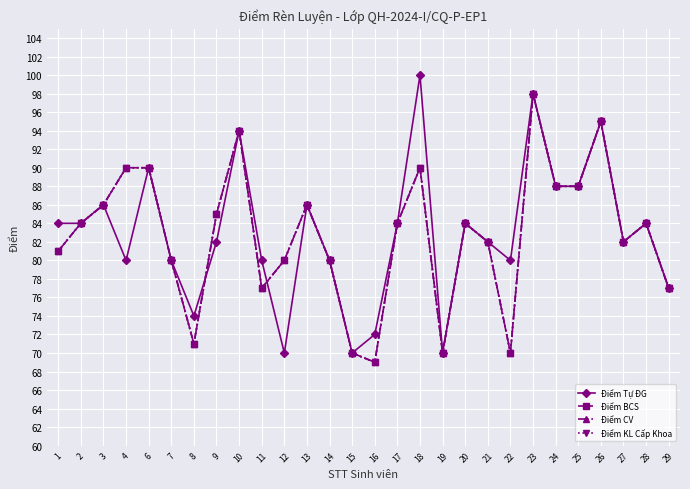

What value does the Điểm KL Cấp Khoa series have at 15?

70